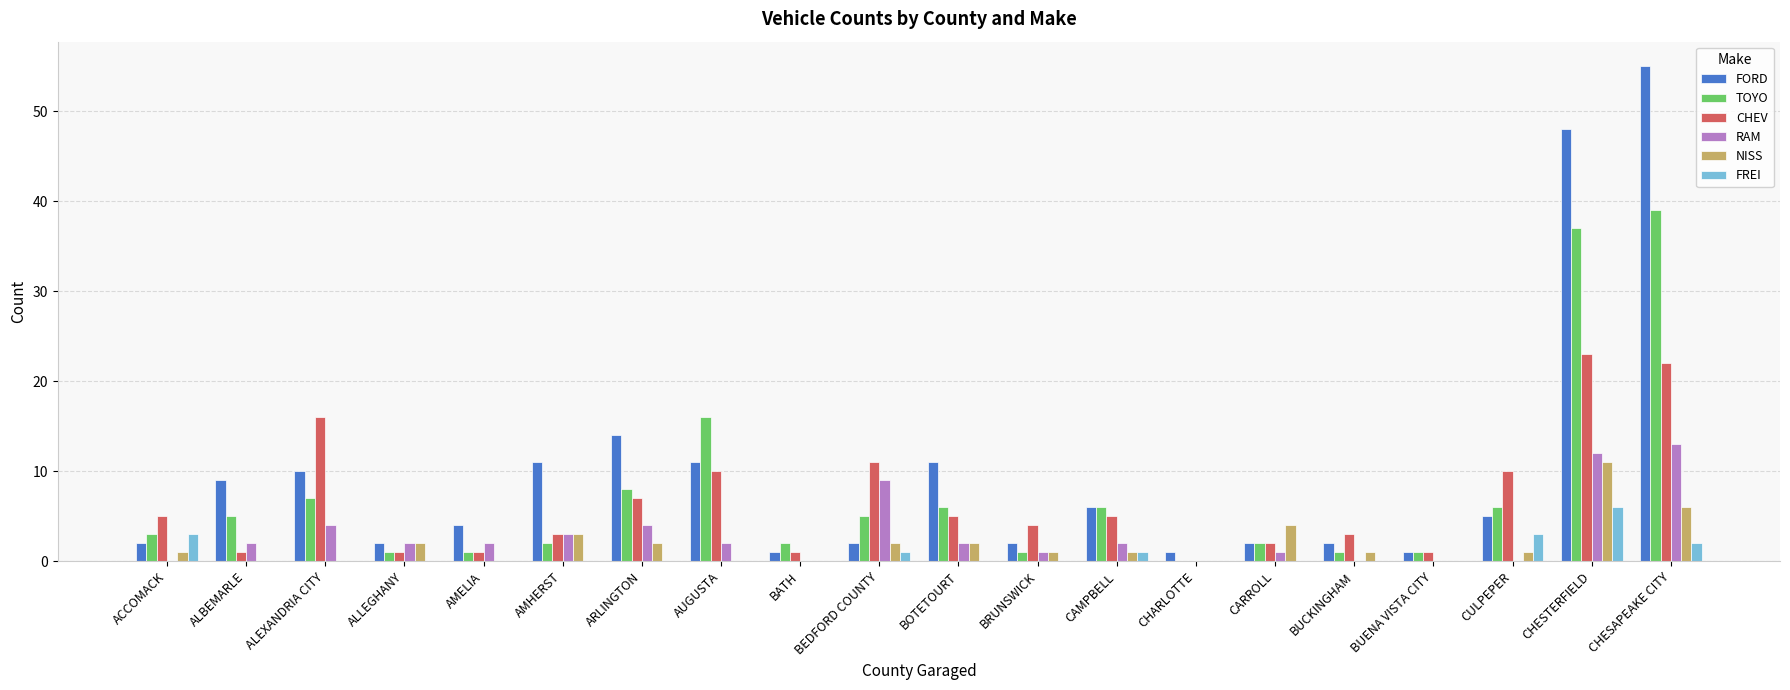

Where is TOYO nearest to the value 19?

AUGUSTA